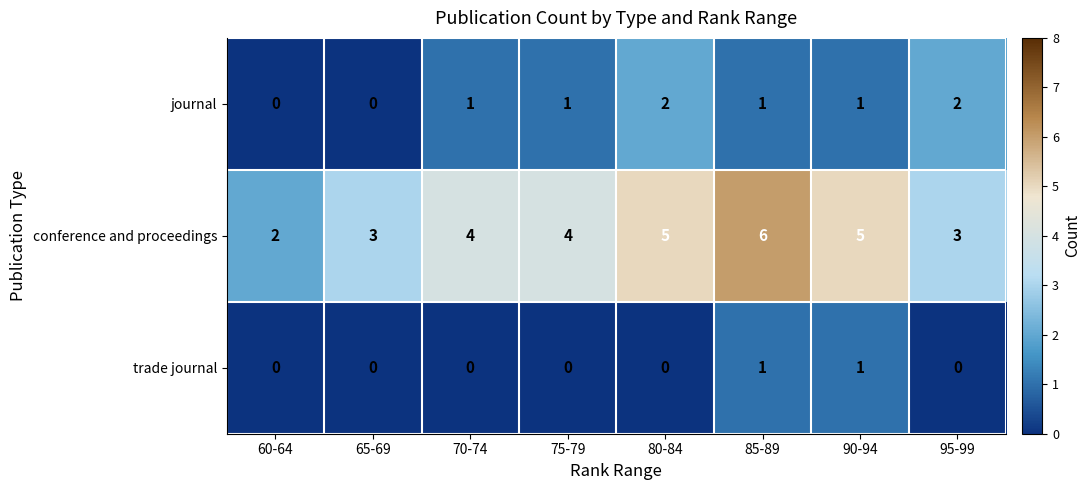

Rank the series by their maximum value, from highest to lowest.

conference and proceedings, journal, trade journal